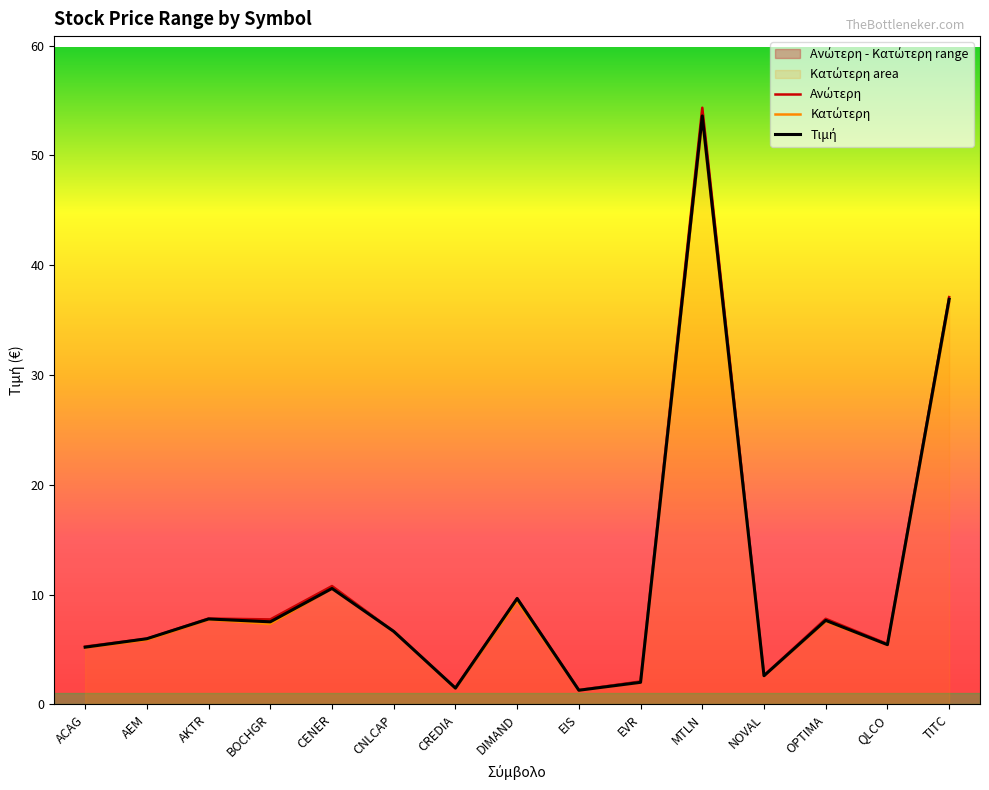

At how many categories does at least one series exceed 47?

1